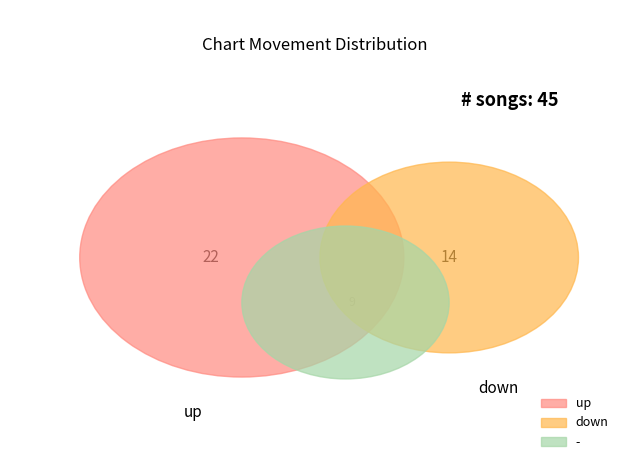

What percentage is the down slice, to the nearest percent?

31%